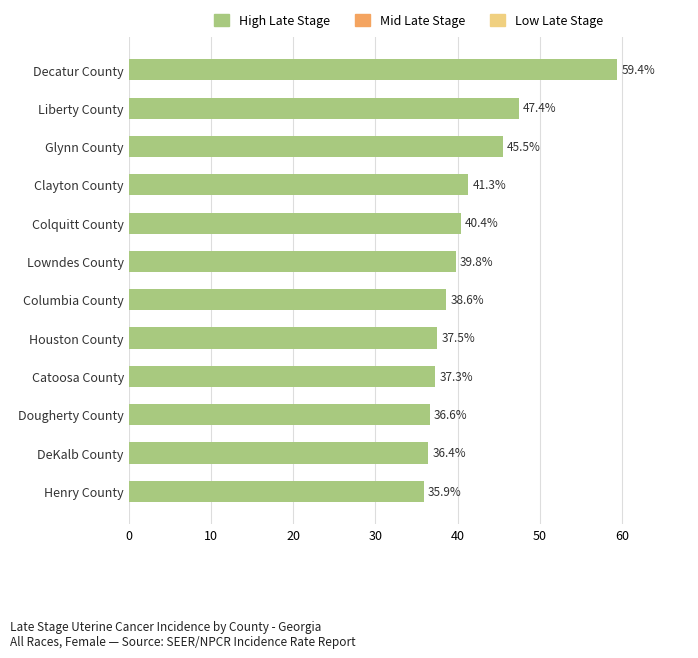

Which has a higher value, Columbia County or DeKalb County?

Columbia County